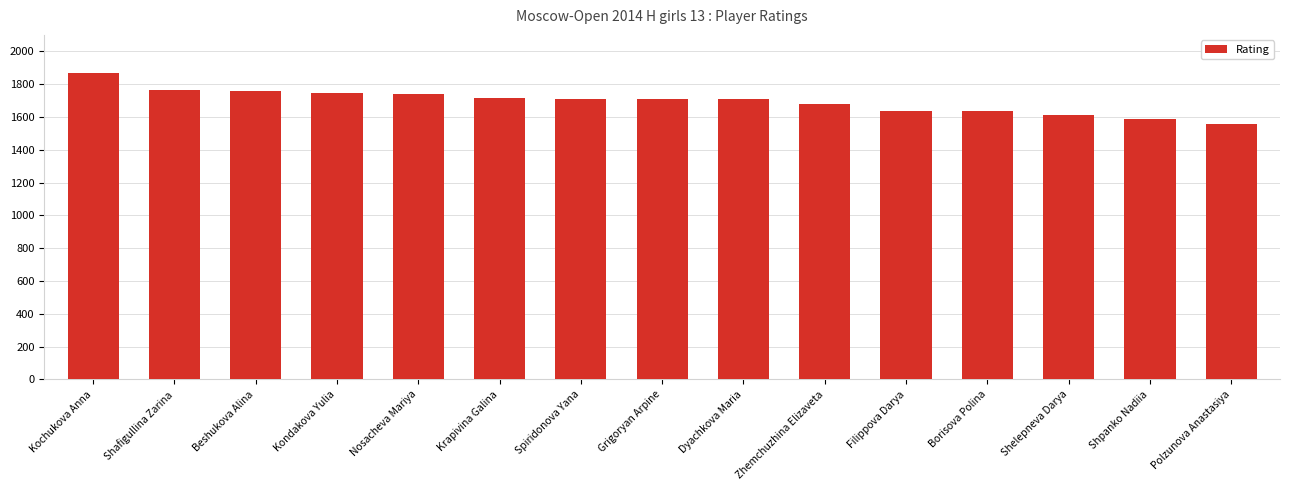

What is the value of the 2nd bar from the left?

1765